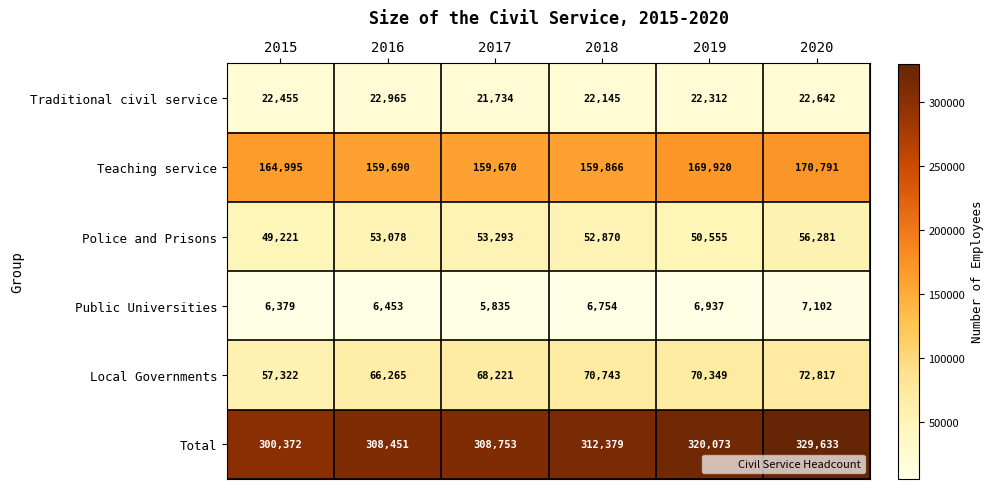

What is the difference between the highest and lowest values at 2018?

305625